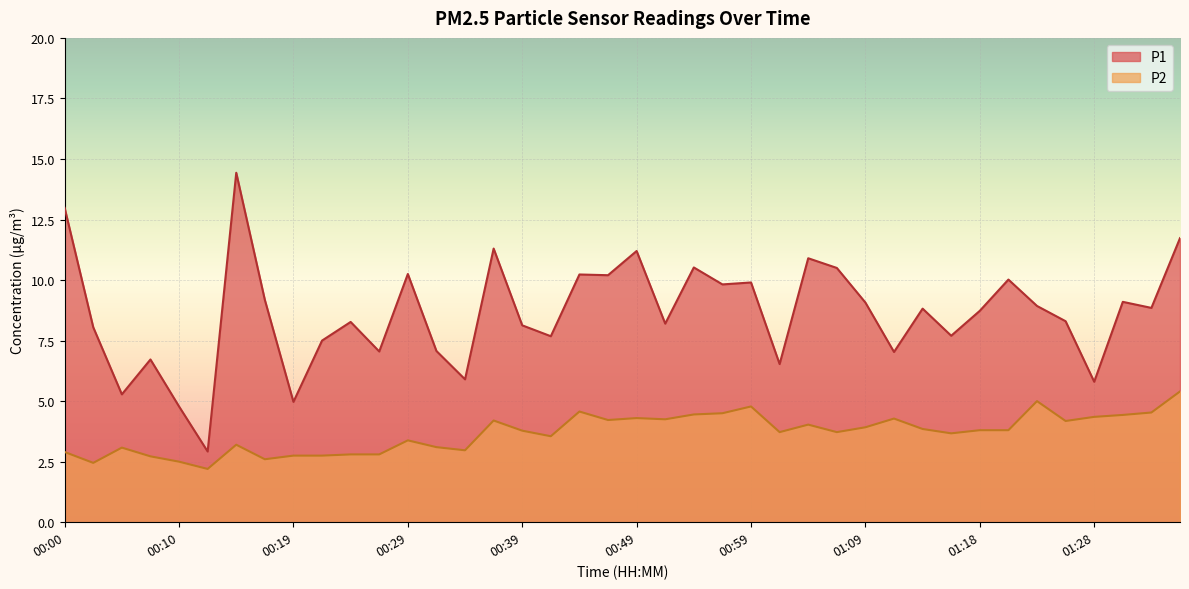

True or false: P2 has more than 0 interior local peaks.

True